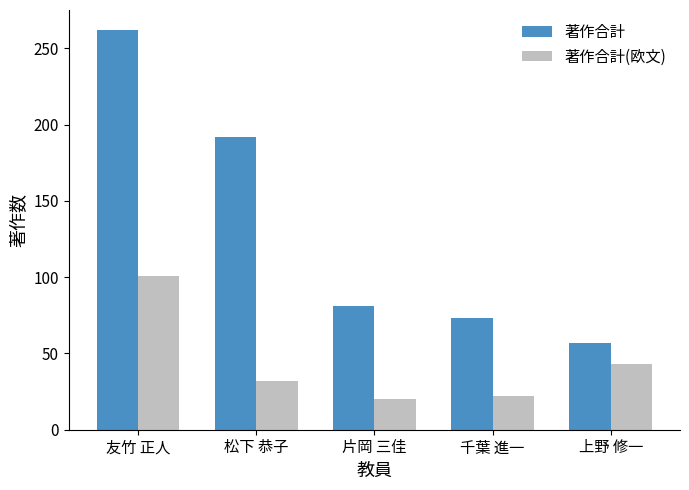

Is it true that 著作合計(欧文) equals 101 at 友竹 正人?

True